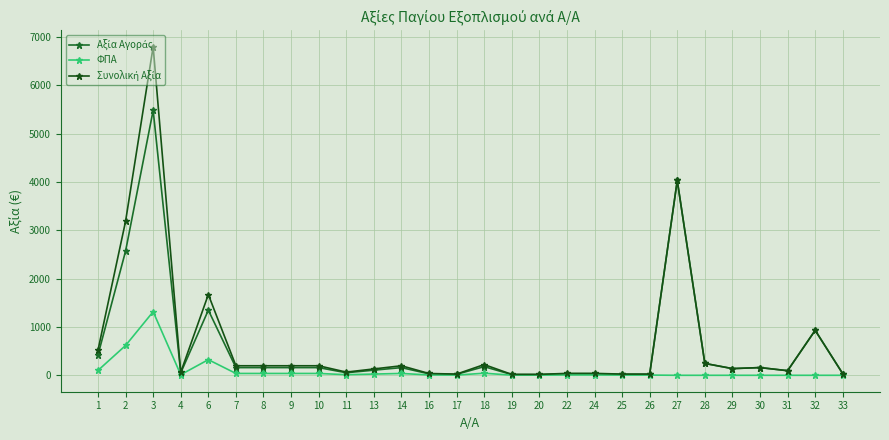

Is it true that ΦΠΑ equals 549.5 at 6?

False